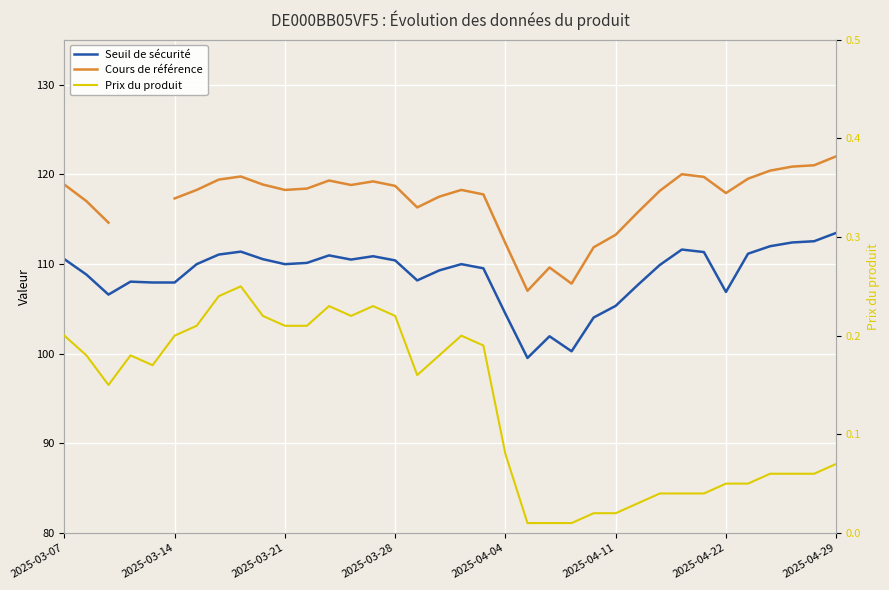

What position from the left is 2025-04-22?

31